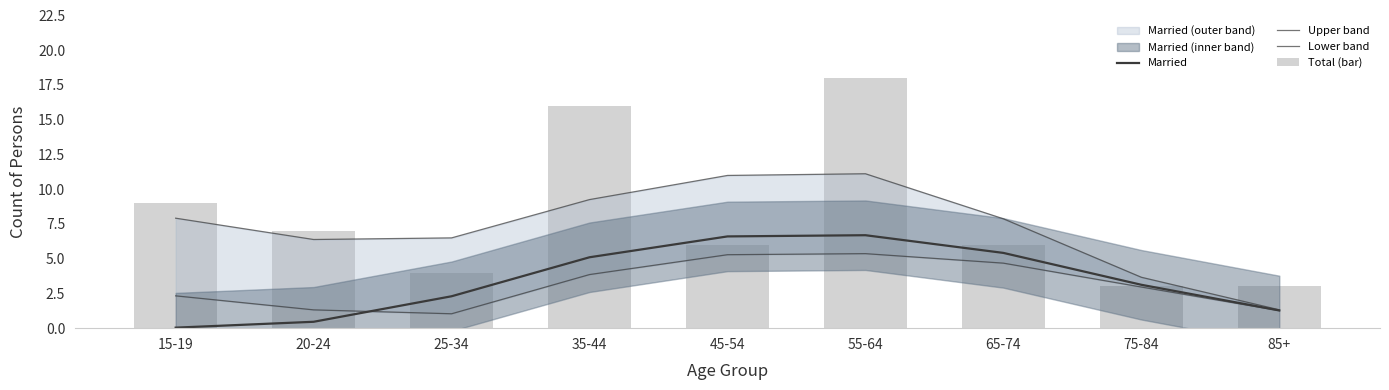

What is the difference between the Married values at 45-54 and 75-84?

3.5